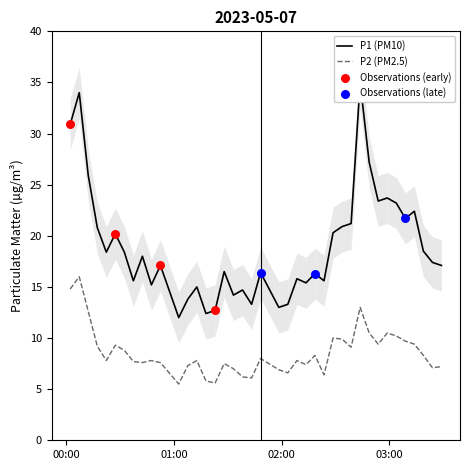

Which series has the widest spread of Y values?

P1